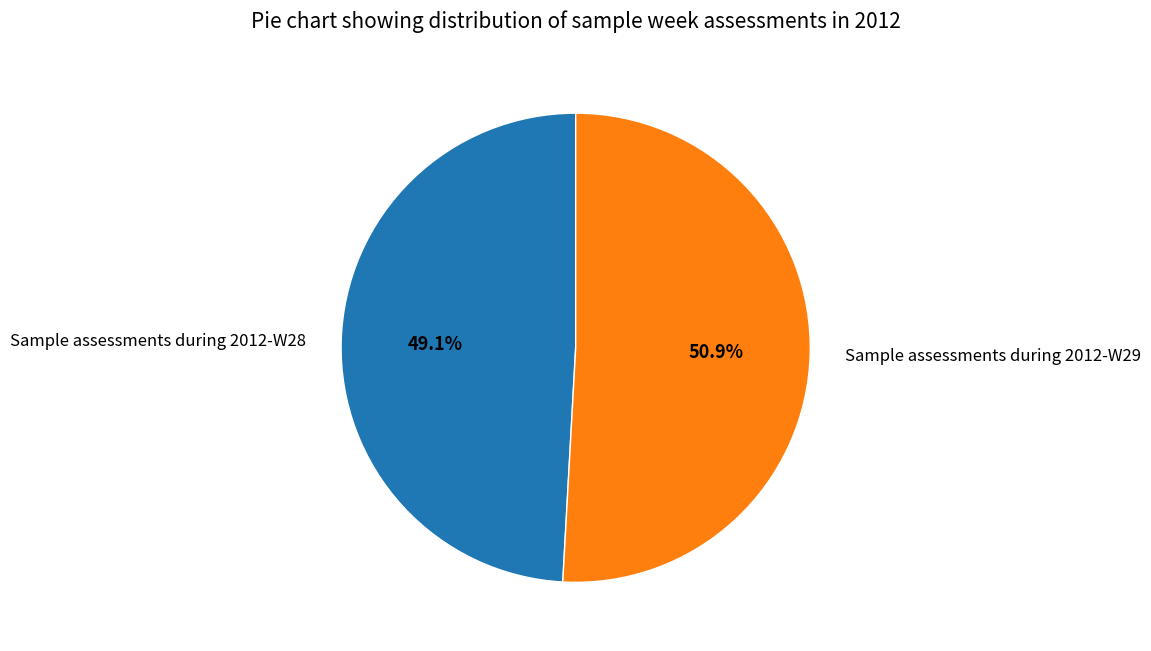

Which slice is the largest?

Sample assessments during 2012-W29